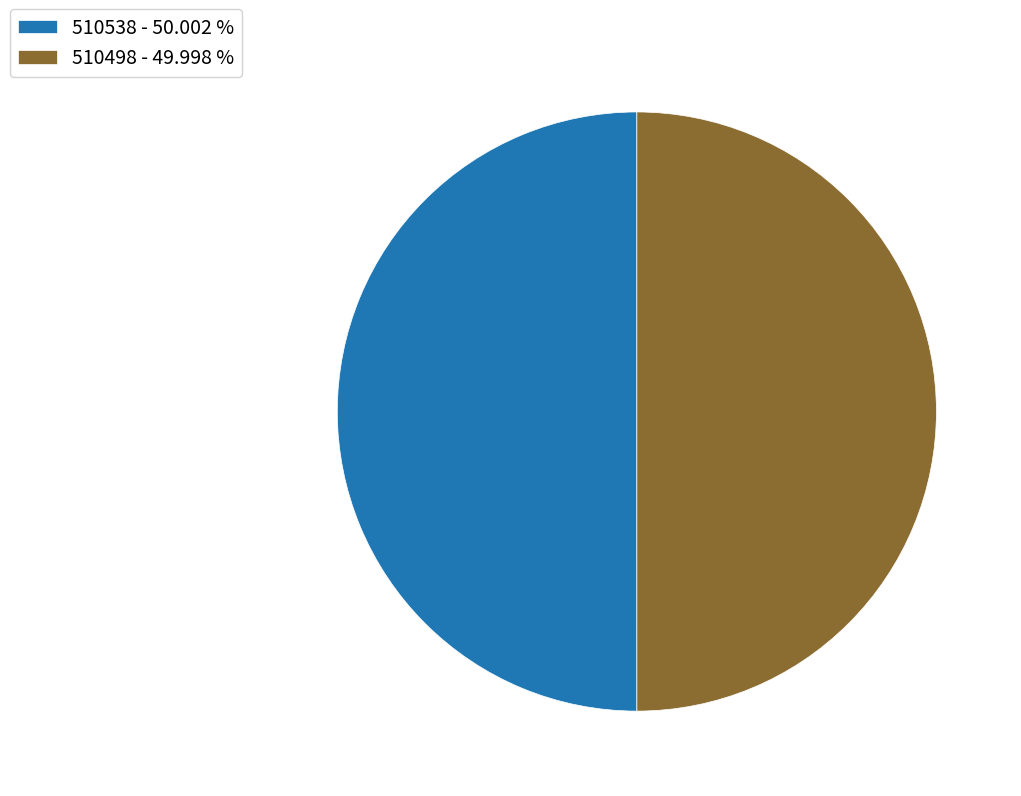

Combined, do 510538 - 50.002 % and 510498 - 49.998 % account for over 50%?

Yes